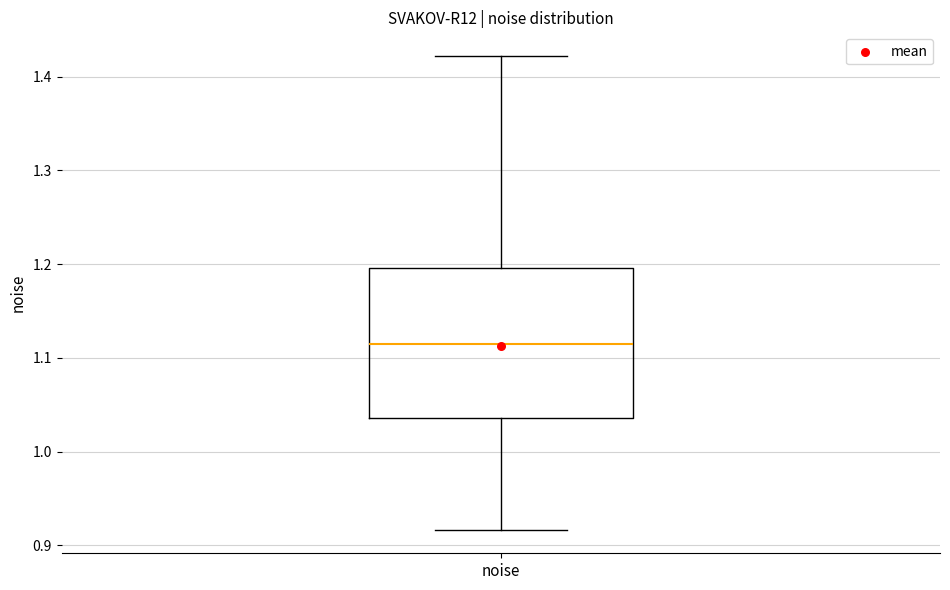

Transcribe this box plot: give where the median line is, the range the box spans, and where the two whiskers end, as read against the y-axis. The values are not printed on the chart, so give them approximately, as read against the axis.

median 1.11, box 1.04 to 1.20, whiskers 0.92 to 1.42